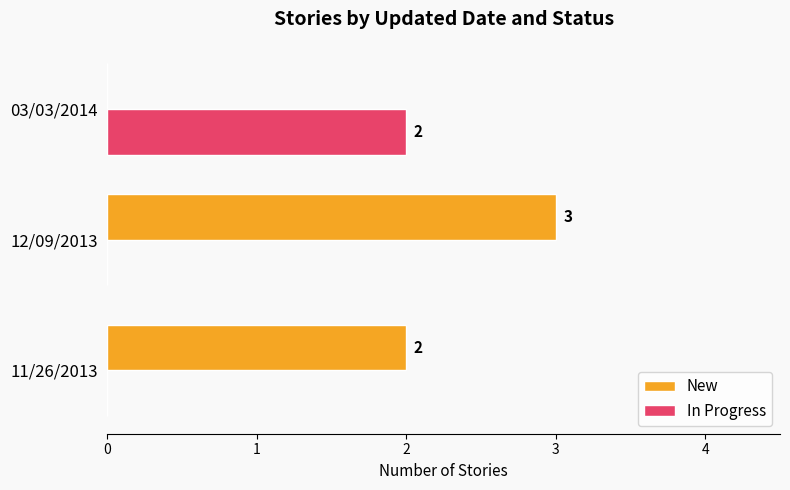

Which label corresponds to the largest value in the chart?

12/09/2013